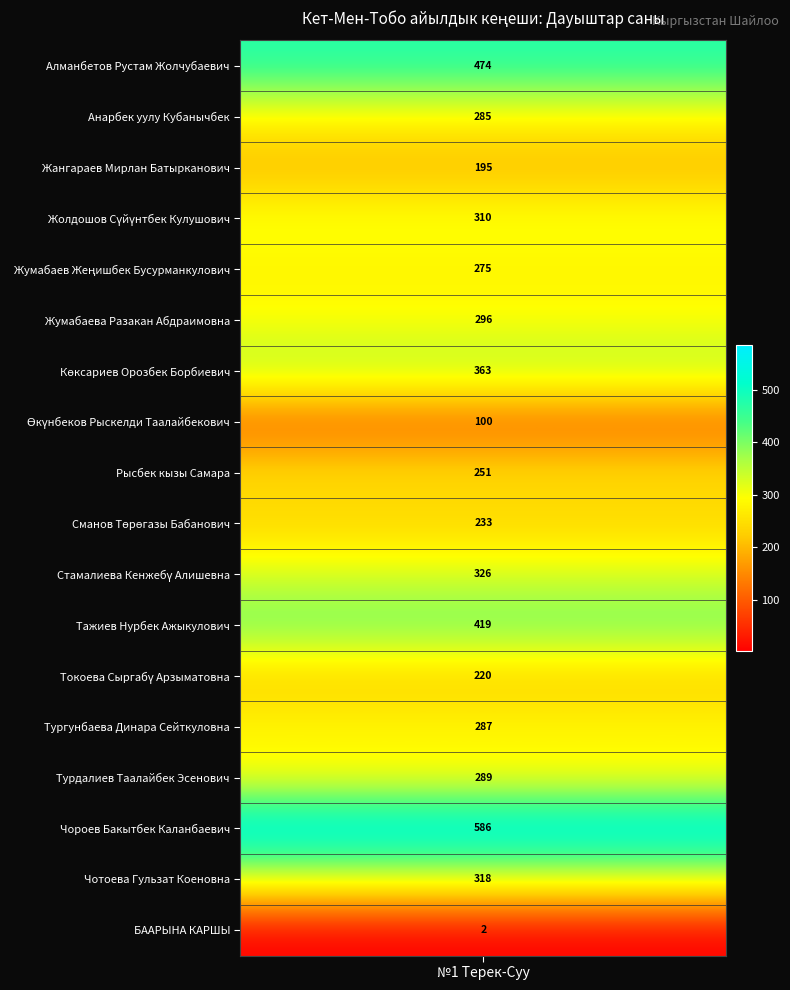

List the series in order of their peak value, lowest first.

БААРЫНА КАРШЫ, Өкүнбеков Рыскелди Таалайбекович, Жангараев Мирлан Батырканович, Токоева Сыргабү Арзыматовна, Сманов Төрөгазы Бабанович, Рысбек кызы Самара, Жумабаев Жеңишбек Бусурманкулович, Анарбек уулу Кубанычбек, Тургунбаева Динара Сейткуловна, Турдалиев Таалайбек Эсенович, Жумабаева Разакан Абдраимовна, Жолдошов Сүйүнтбек Кулушович, Чотоева Гульзат Коеновна, Стамалиева Кенжебү Алишевна, Көксариев Орозбек Борбиевич, Тажиев Нурбек Ажыкулович, Алманбетов Рустам Жолчубаевич, Чороев Бакытбек Каланбаевич